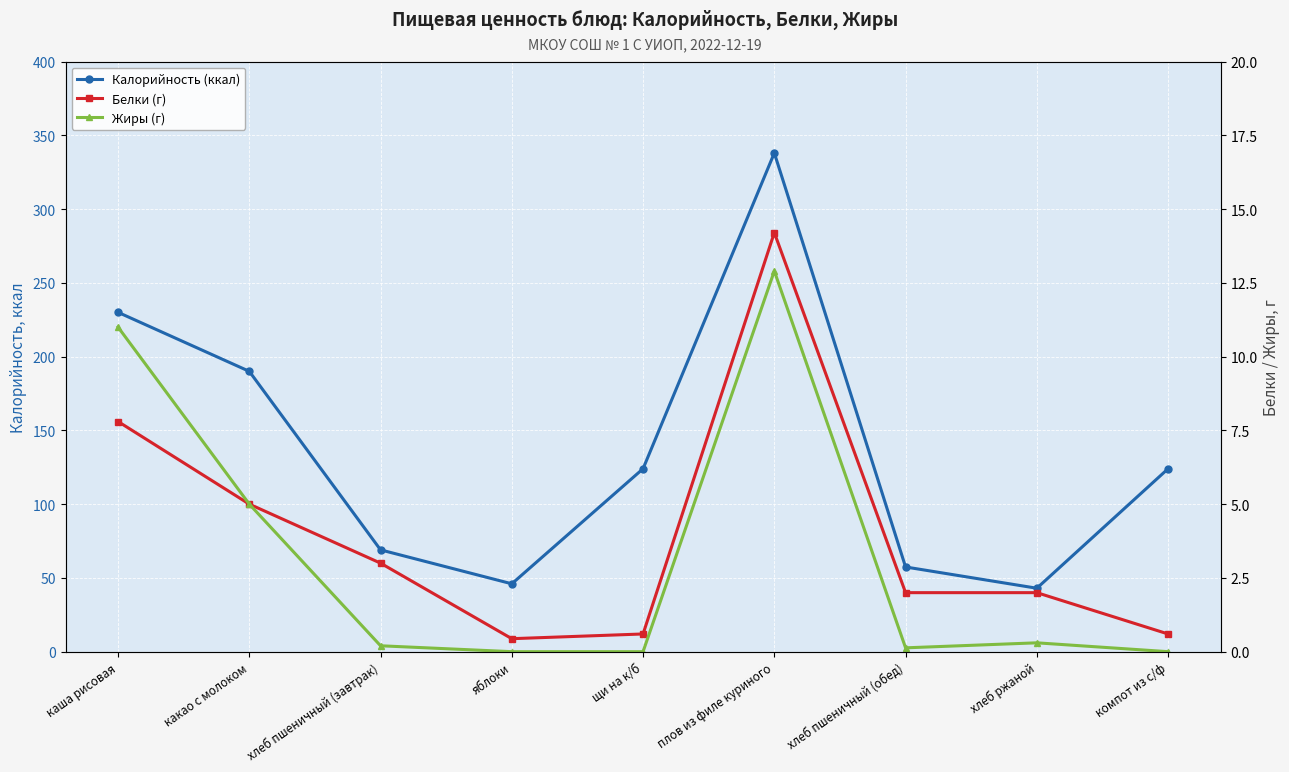

True or false: Жиры (г) and Белки (г) intersect in this chart.

False